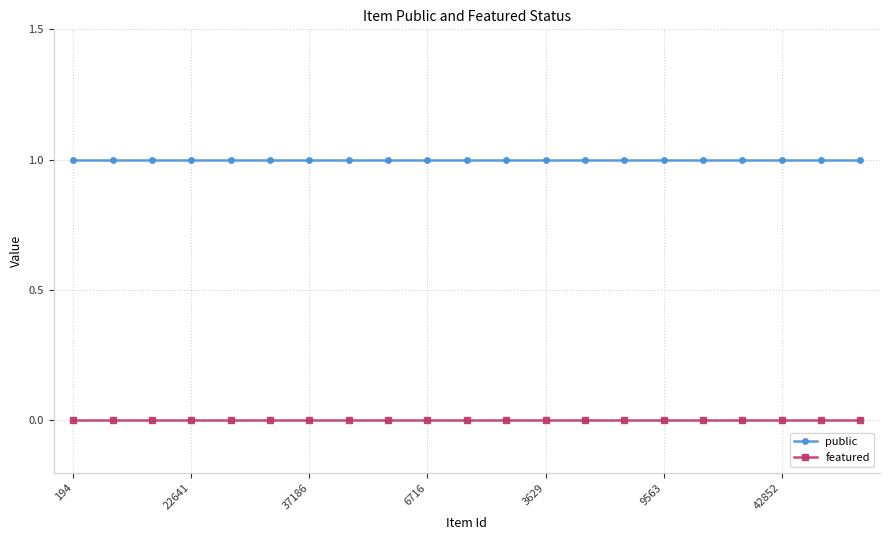

List the series in order of their peak value, lowest first.

featured, public